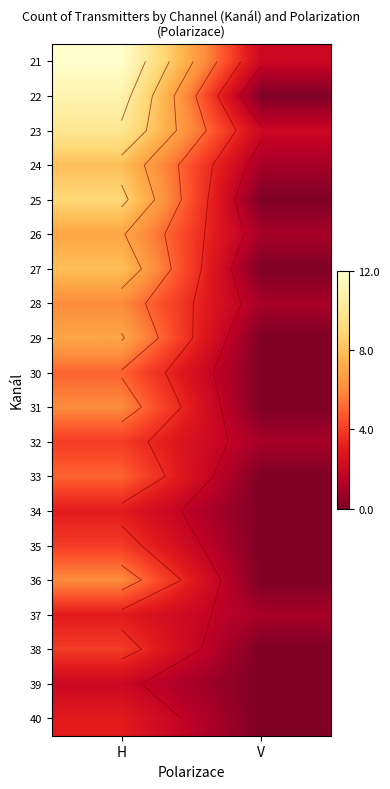

What is the spread (max minus min) of values at V?

2